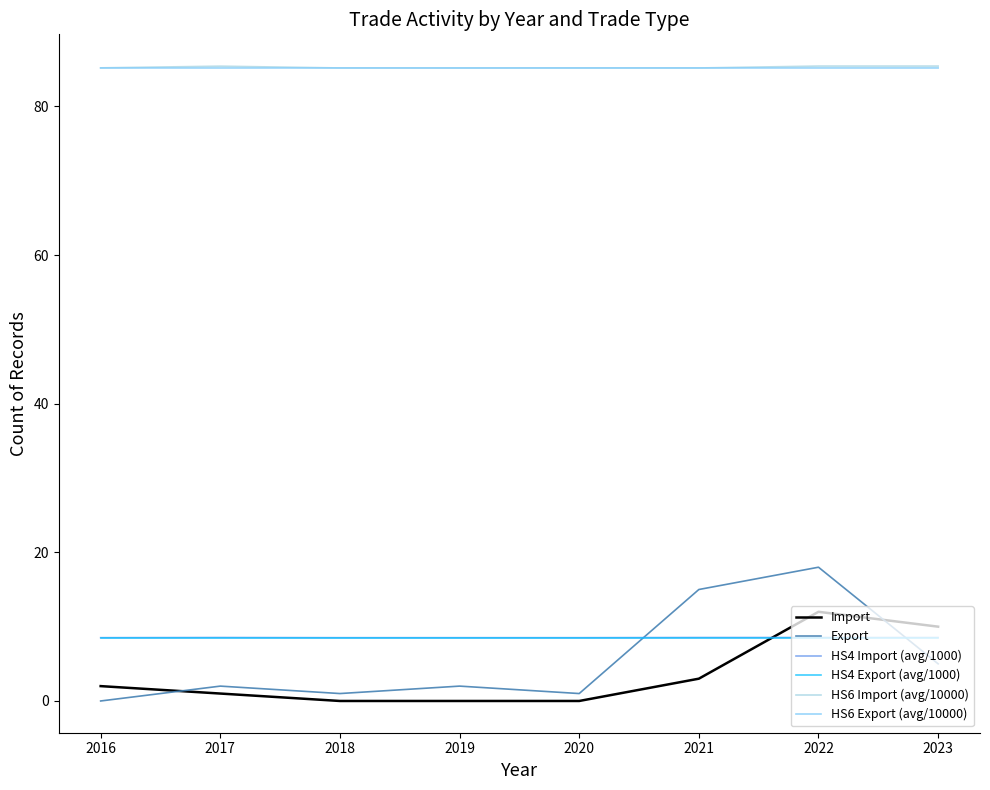

Is the value of HS4 Export (avg/1000) at 2021 greater than the value of HS6 Export (avg/10000) at 2021?

No